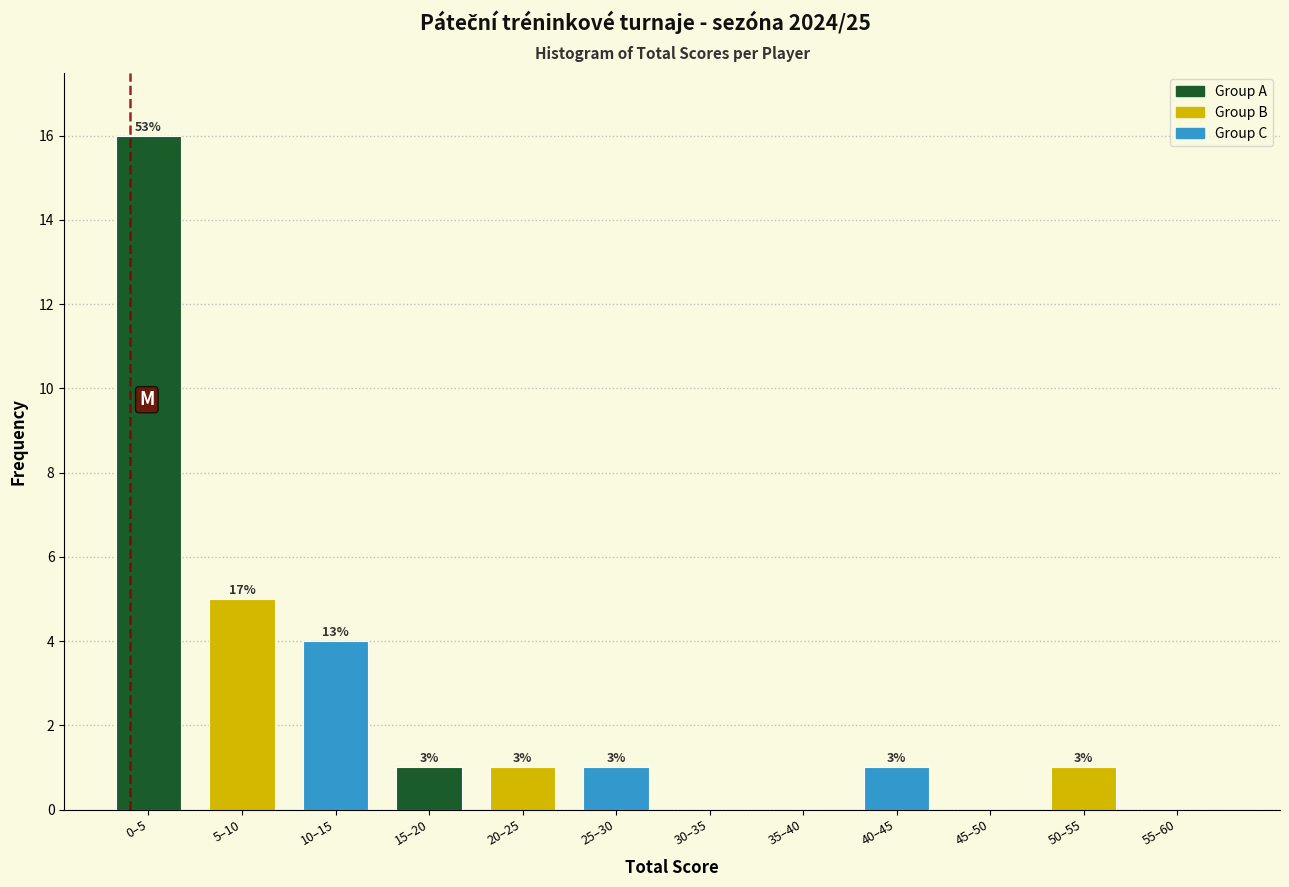

Are the bars horizontal?

No